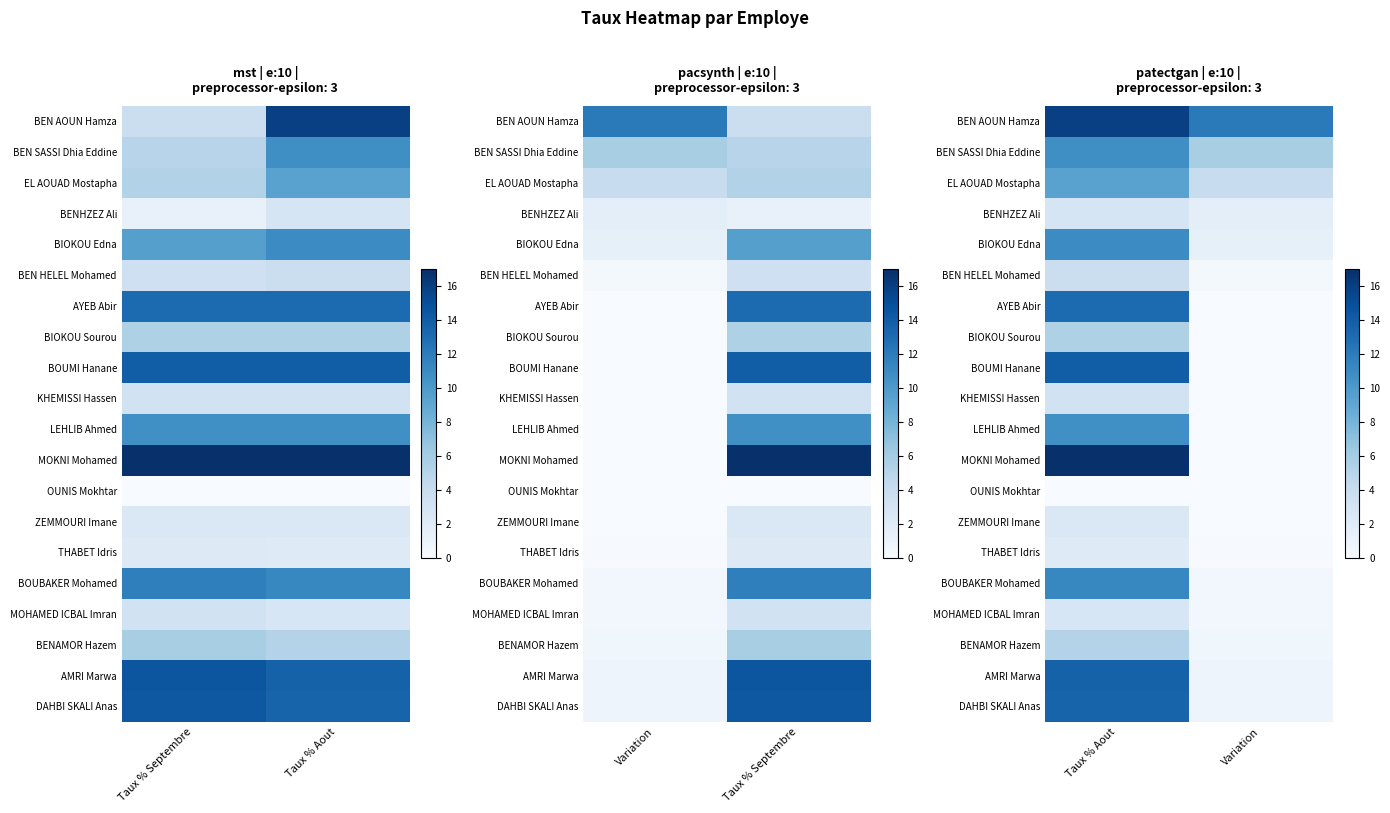

Which series has the widest spread of values?

MOKNI Mohamed